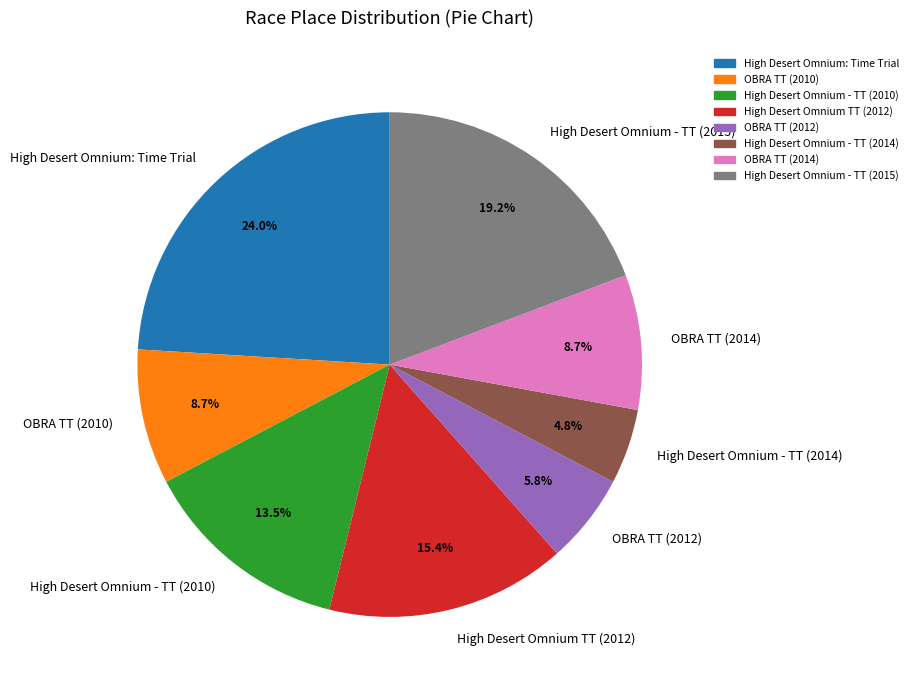

Is High Desert Omnium - TT (2015) the majority of the pie?

No